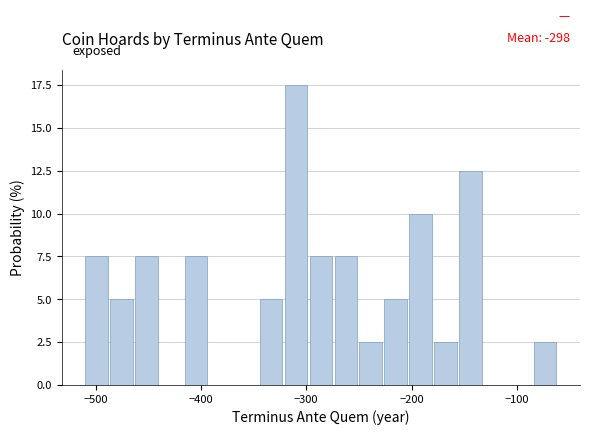

Around what value on the x-axis is the tallest bar? Give the approximate position of its centre, as read against the axis.

-310